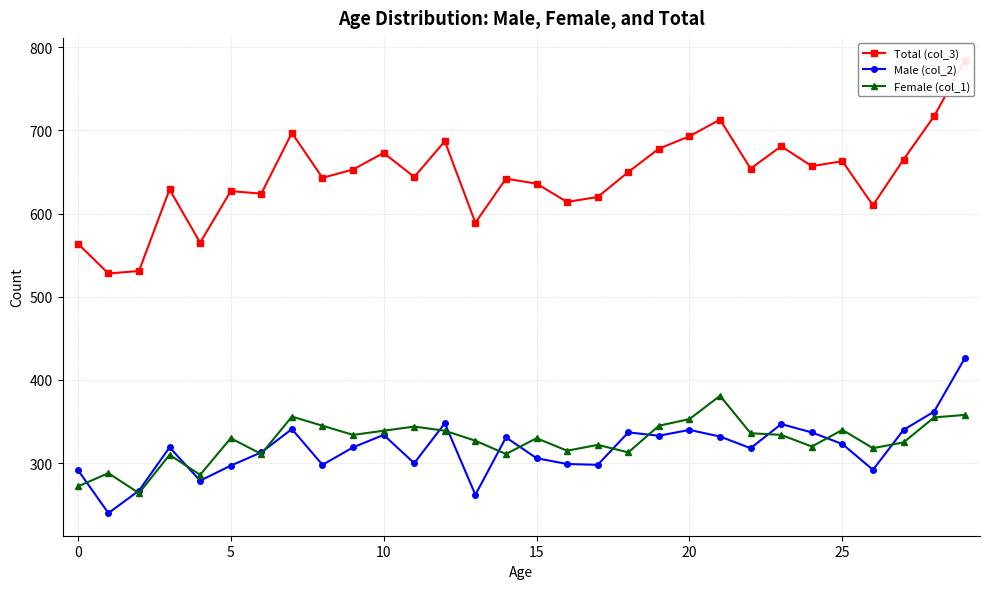

What is the minimum value for Male (col_2)?

240